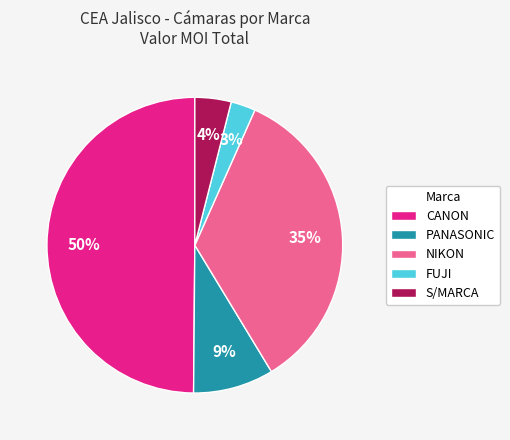

How many segments does this pie chart have?

5